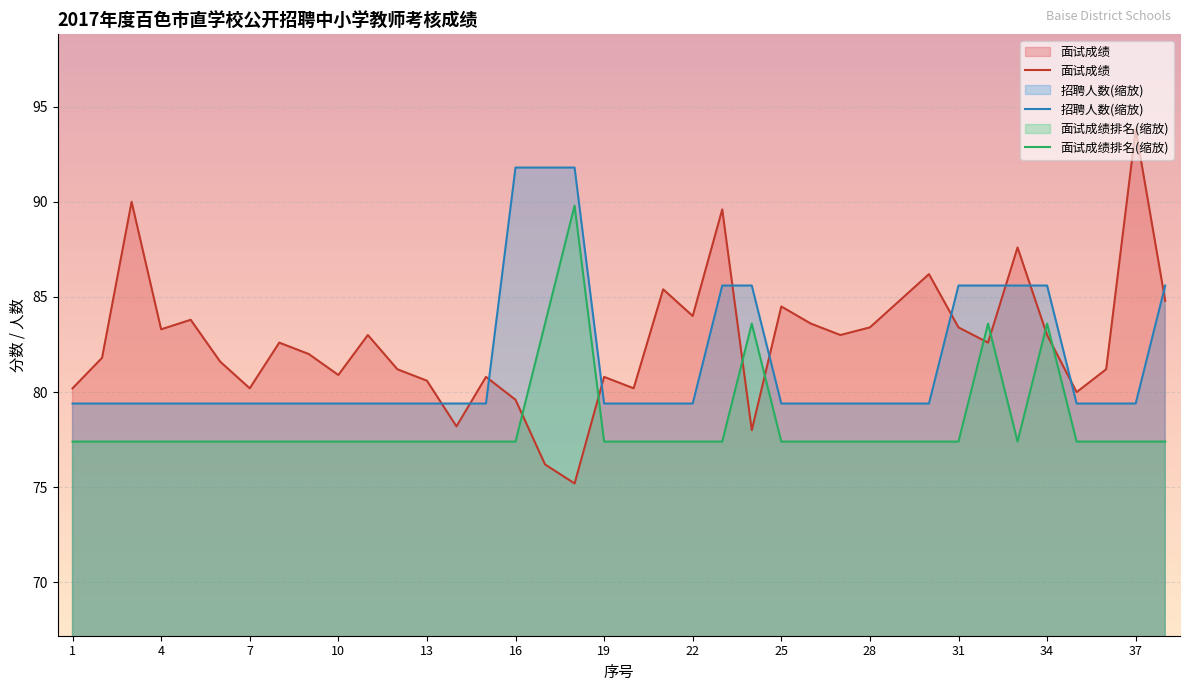

What is the value of the 面试成绩排名 point at the 18th from the left?

89.8